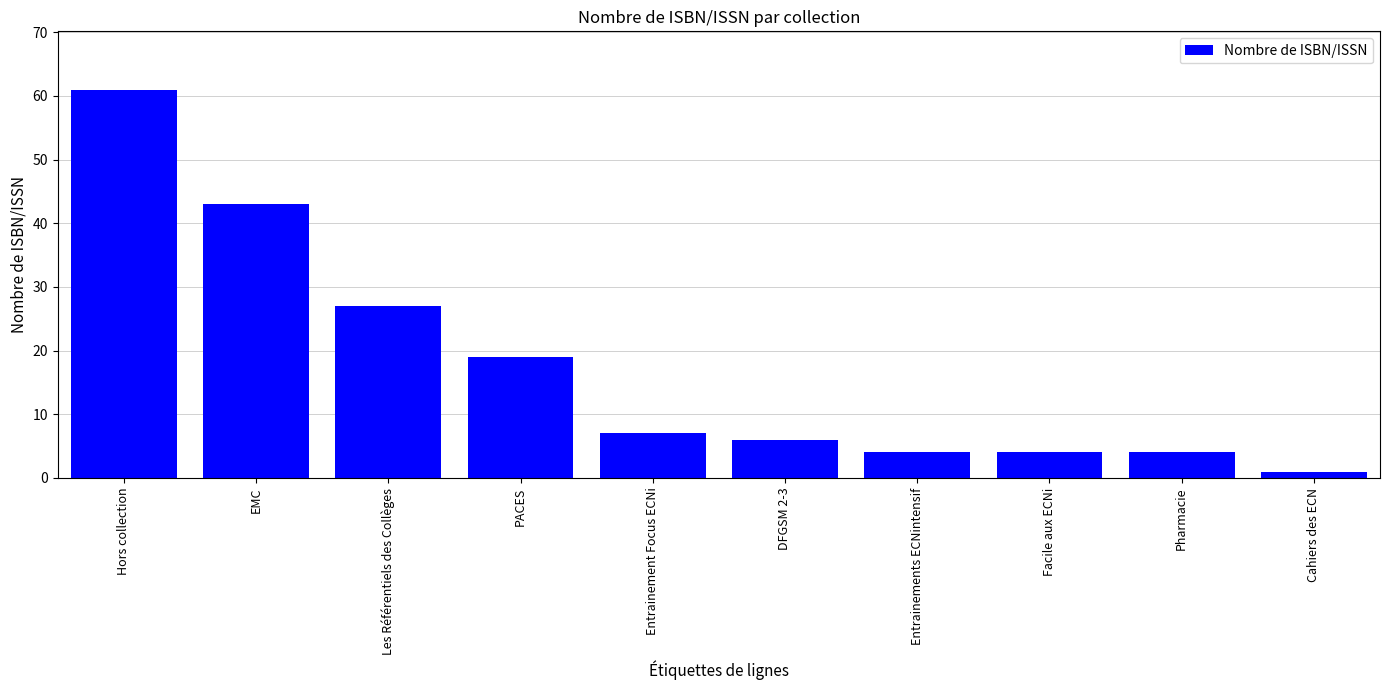

What is the change in value from DFGSM 2-3 to Entrainements ECNintensif?

-2